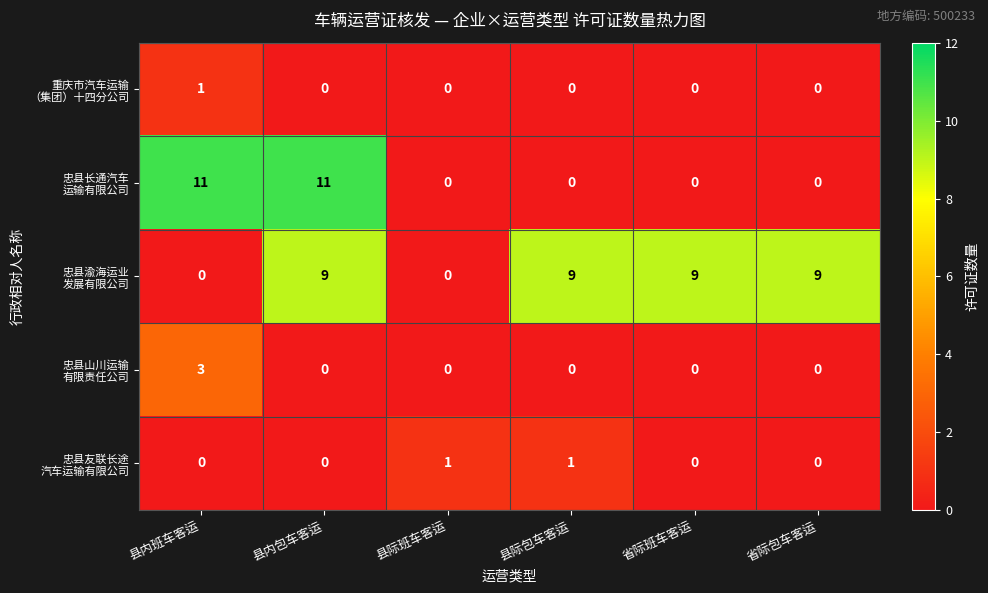

What is the spread (max minus min) of values at 县内班车客运?

11